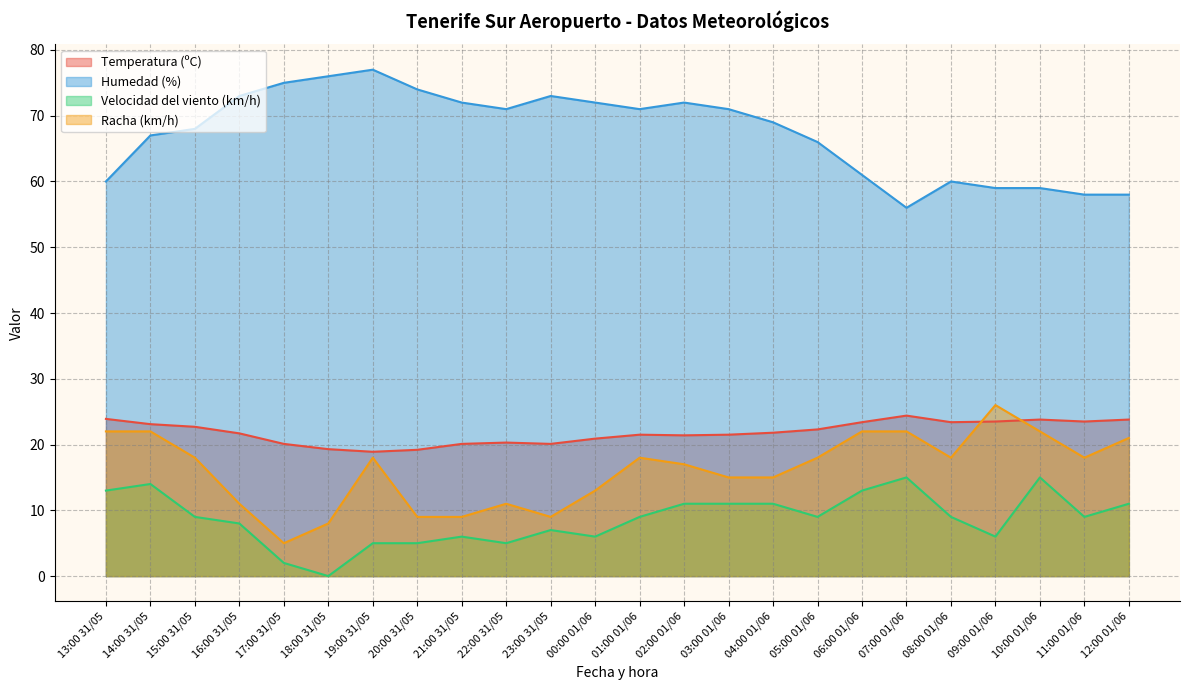

What is the label of the 12th point from the left?

00:00 01/06